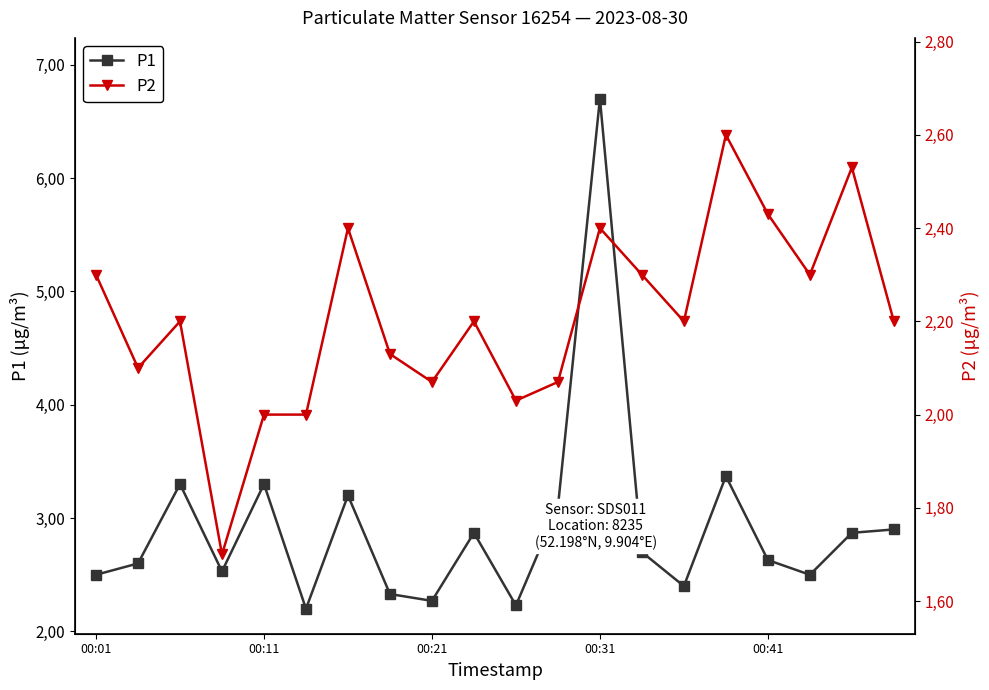

Rank the series at 10 from lowest to highest value.

P2, P1